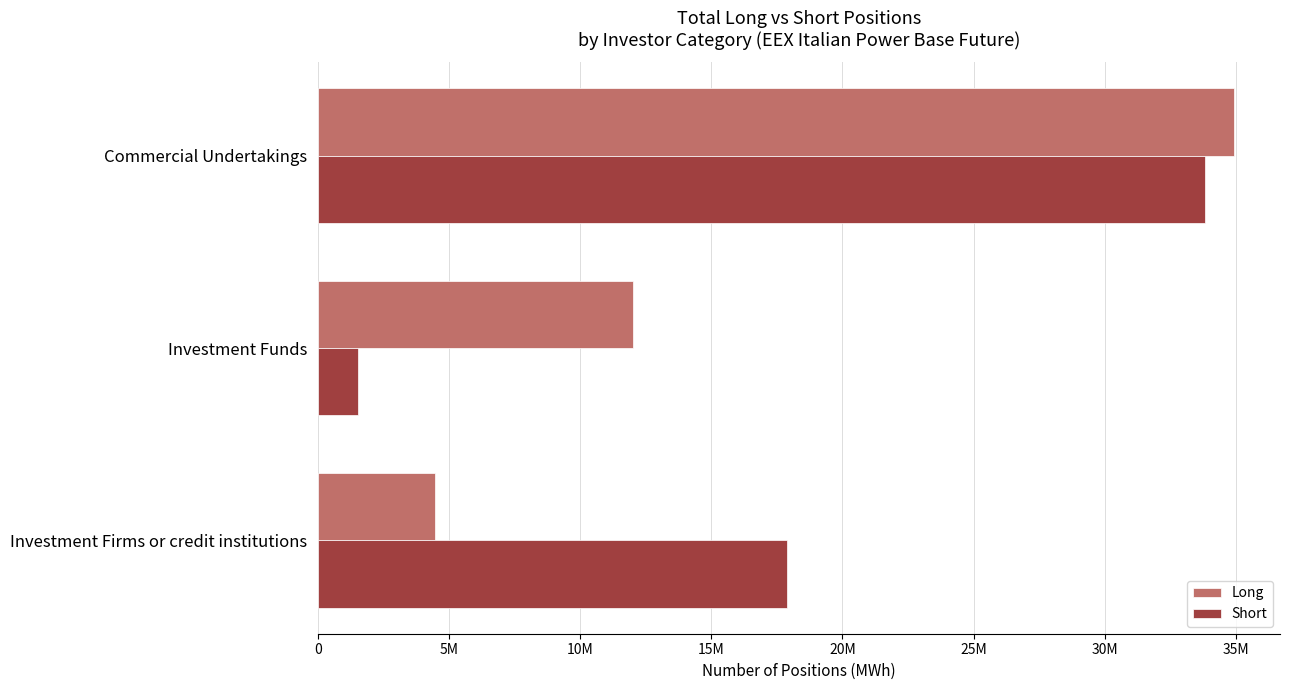

What are all the series names shown in the legend?

Long, Short